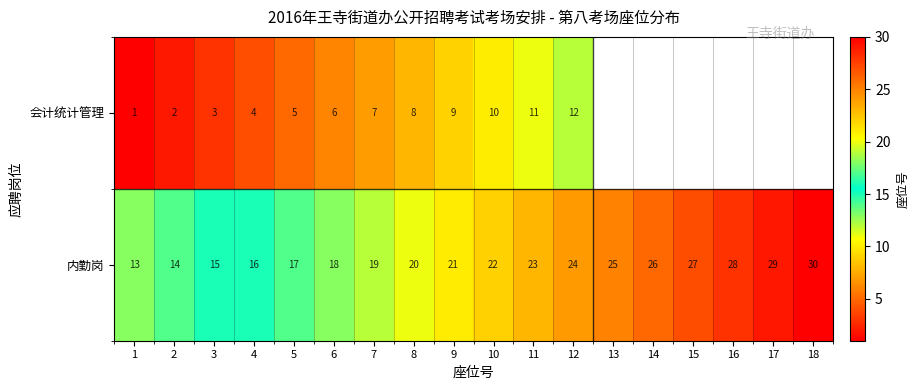

Rank the categories by 内勤岗 value from highest to lowest.

18, 17, 16, 15, 14, 13, 12, 11, 10, 9, 8, 7, 6, 5, 4, 3, 2, 1